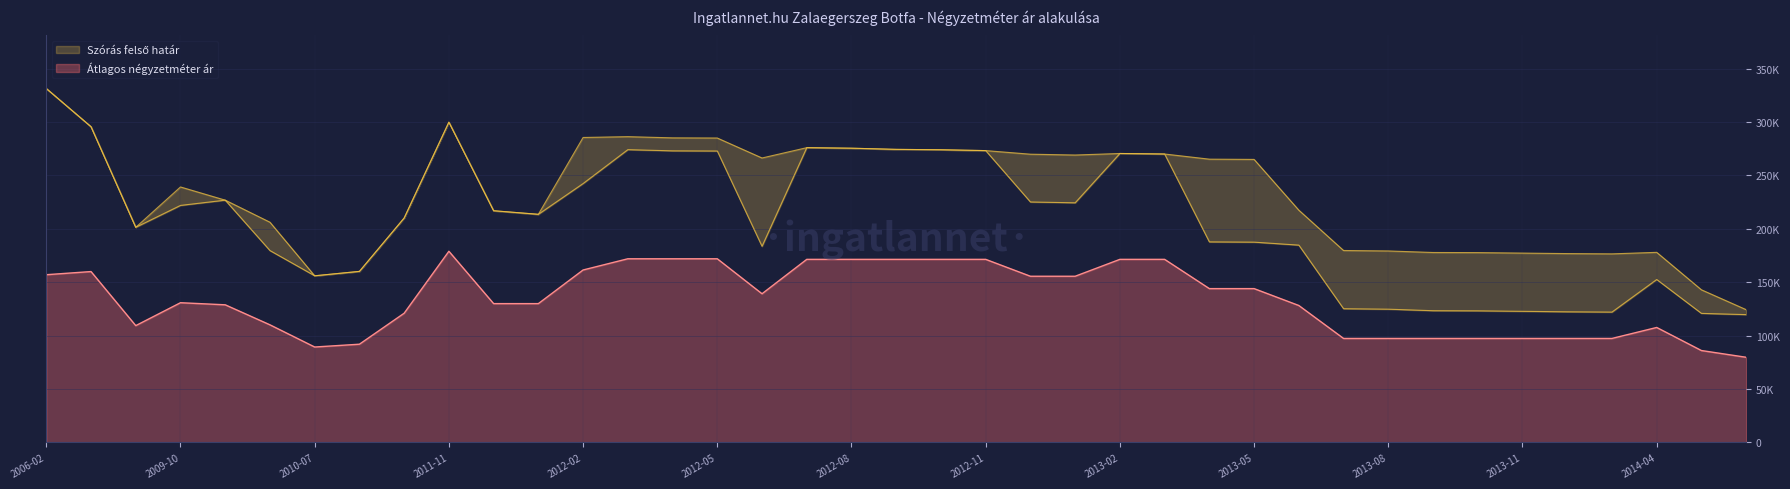

List the labels in order of Szórás felső határ value, largest first.

2006-02, 2011-11, 2008-11, 2012-03, 2012-02, 2012-04, 2012-05, 2012-07, 2012-08, 2012-09, 2012-10, 2012-11, 2013-02, 2013-03, 2012-12, 2013-01, 2012-06, 2013-04, 2013-05, 2009-10, 2009-11, 2013-06, 2011-12, 2012-01, 2010-09, 2010-01, 2009-01, 2013-07, 2013-08, 2014-04, 2013-09, 2013-10, 2013-11, 2013-12, 2014-01, 2010-08, 2010-07, 2014-05, 2014-06